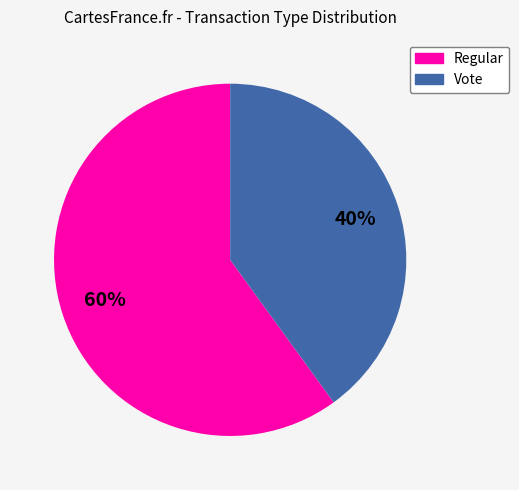

Rank the categories by value from lowest to highest.

Vote, Regular